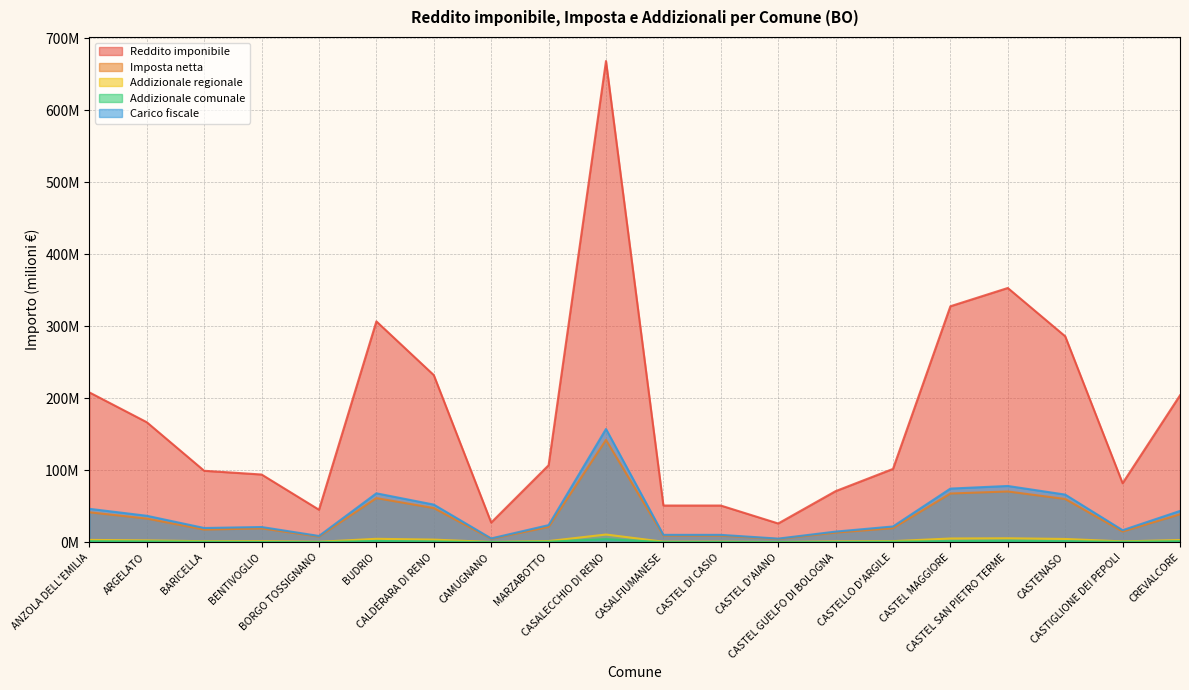

What position from the left is BENTIVOGLIO?

4